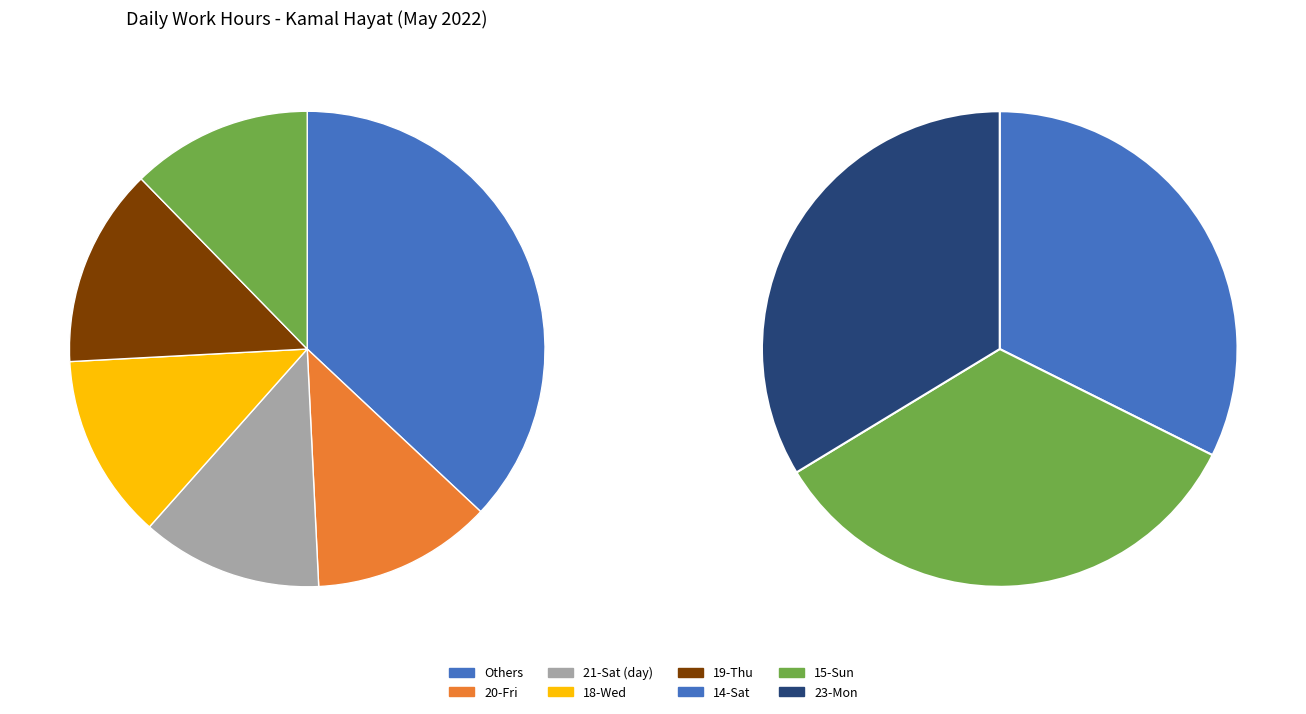

To the nearest percent, what portion does 20-Fri represent?

12%